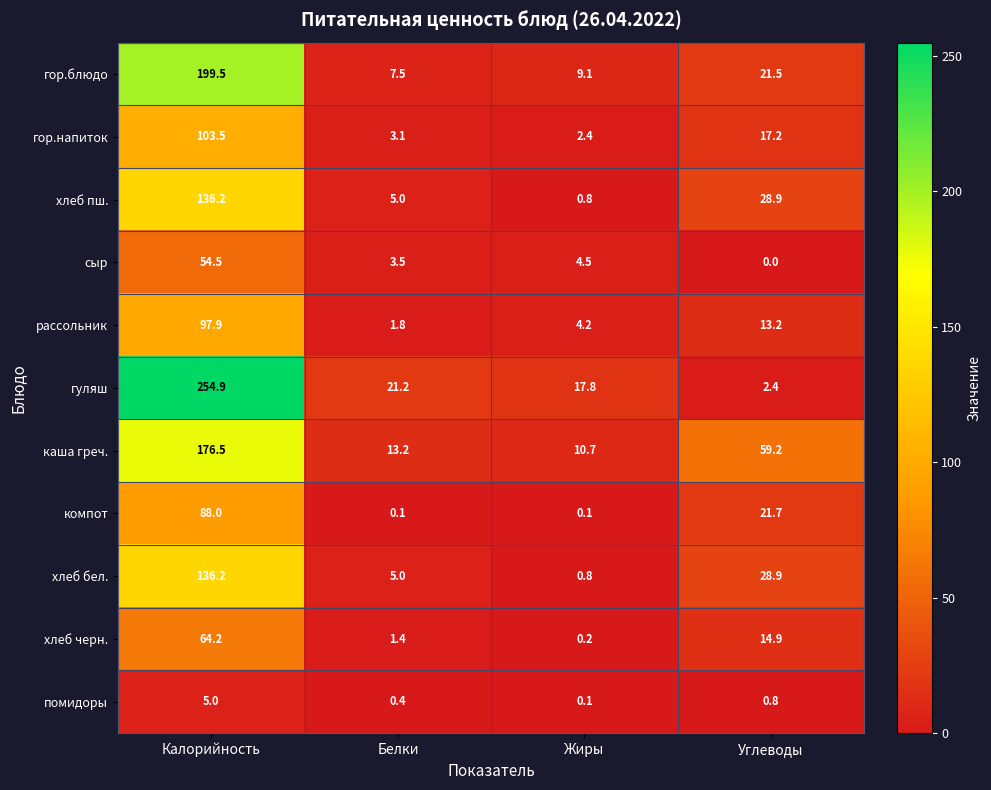

Which series has the largest range (max minus min)?

гуляш